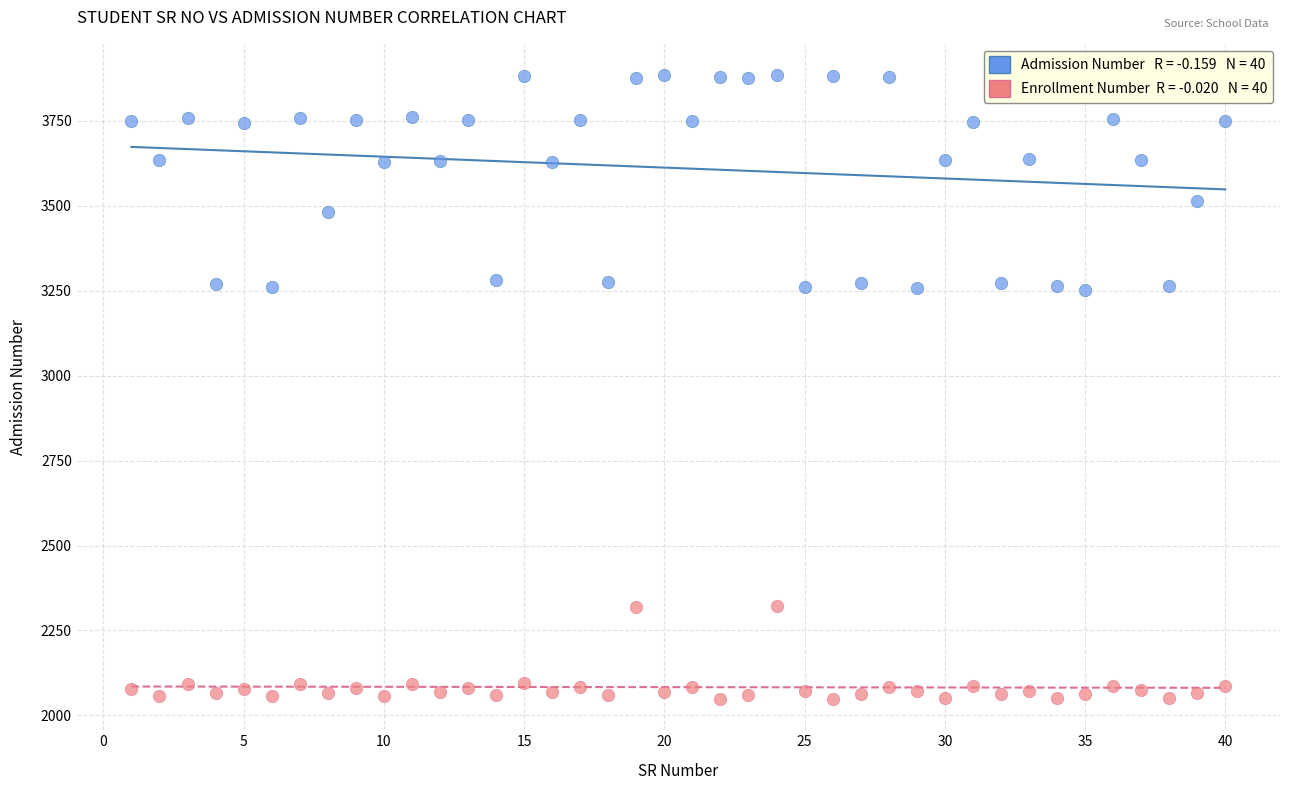

Across all data points, what is the range of Y values (max minus min)?

1837